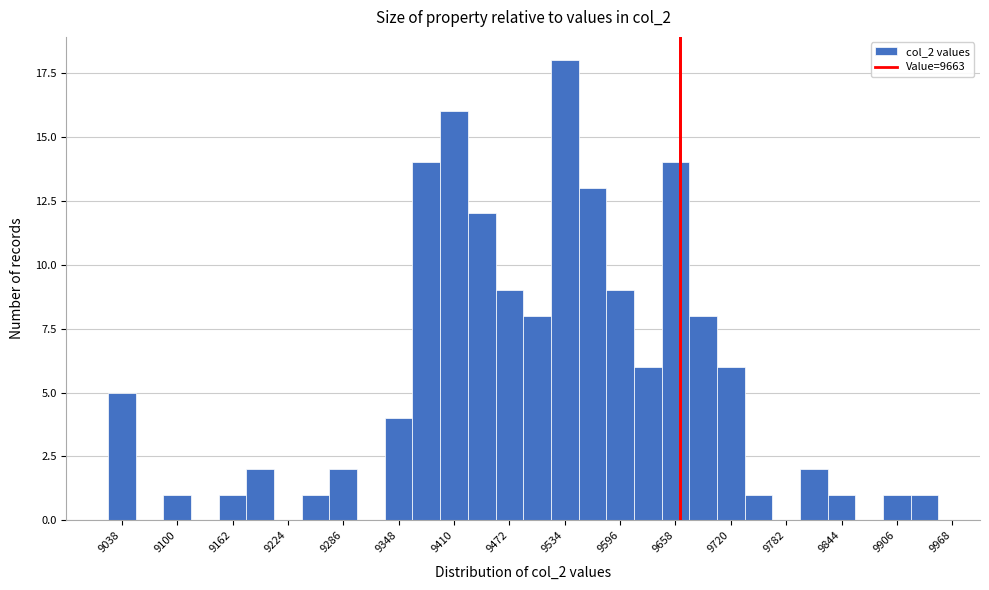

Read against the x-axis, roughly where is the centre of the tallest bar?

9530